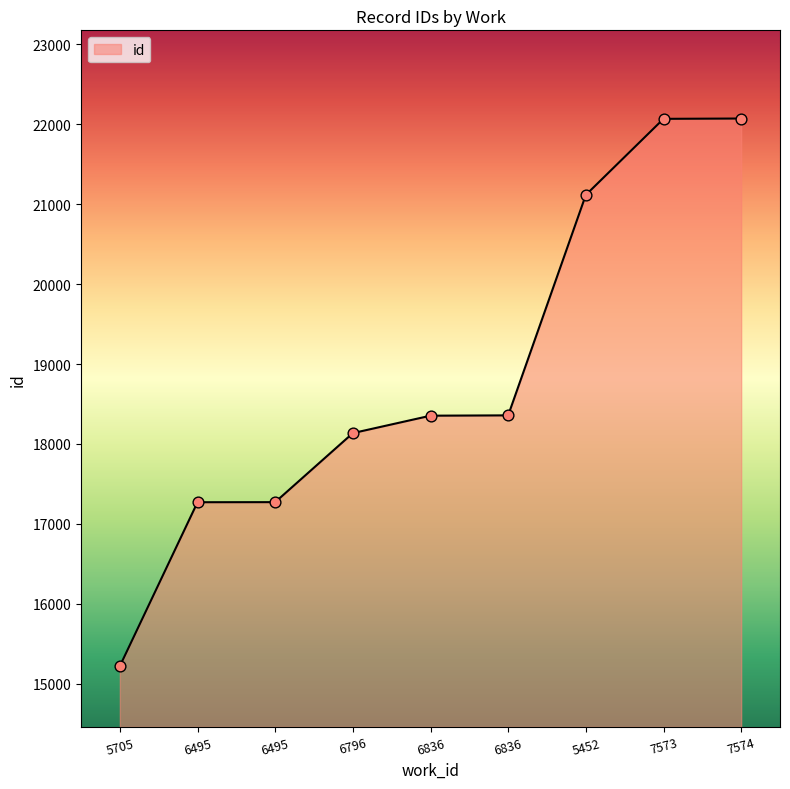

Approximately how many times larger is the value at 6836 compared to 6796?

1.0